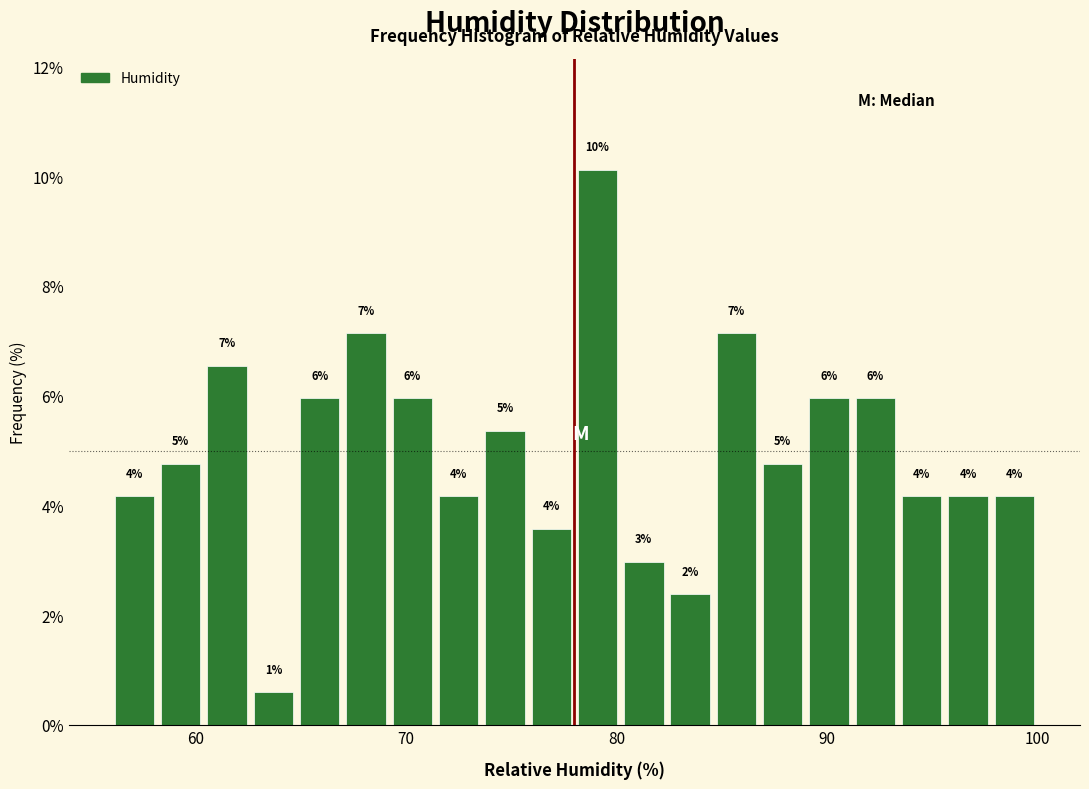

Read against the x-axis, roughly where is the centre of the tallest bar?

79